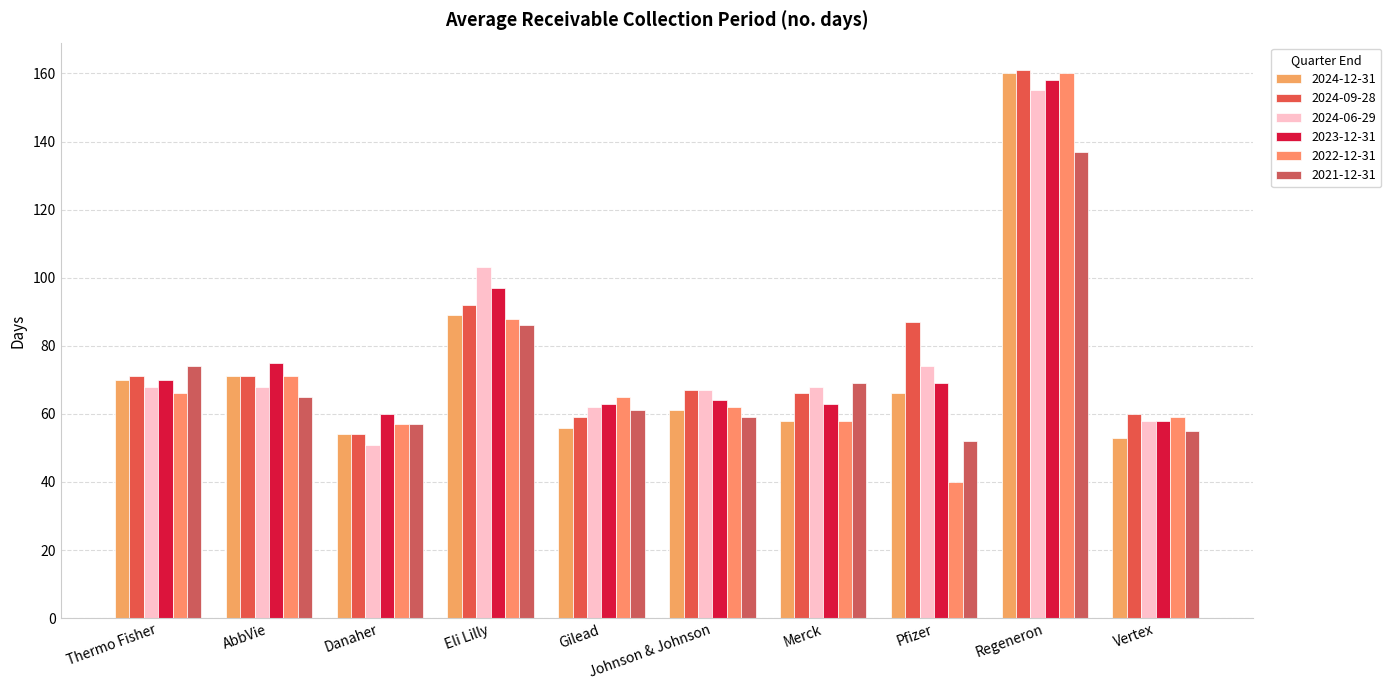

Which category has the lowest value in the 2024-12-31 series?

Vertex